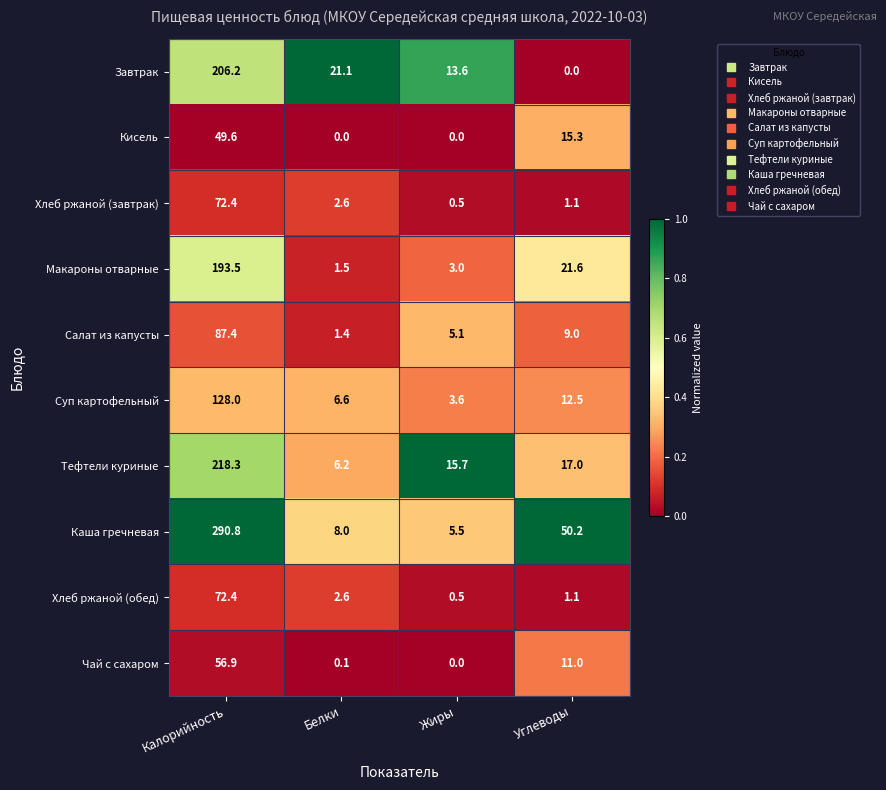

List the labels in order of Хлеб ржаной (обед) value, largest first.

Калорийность, Белки, Углеводы, Жиры